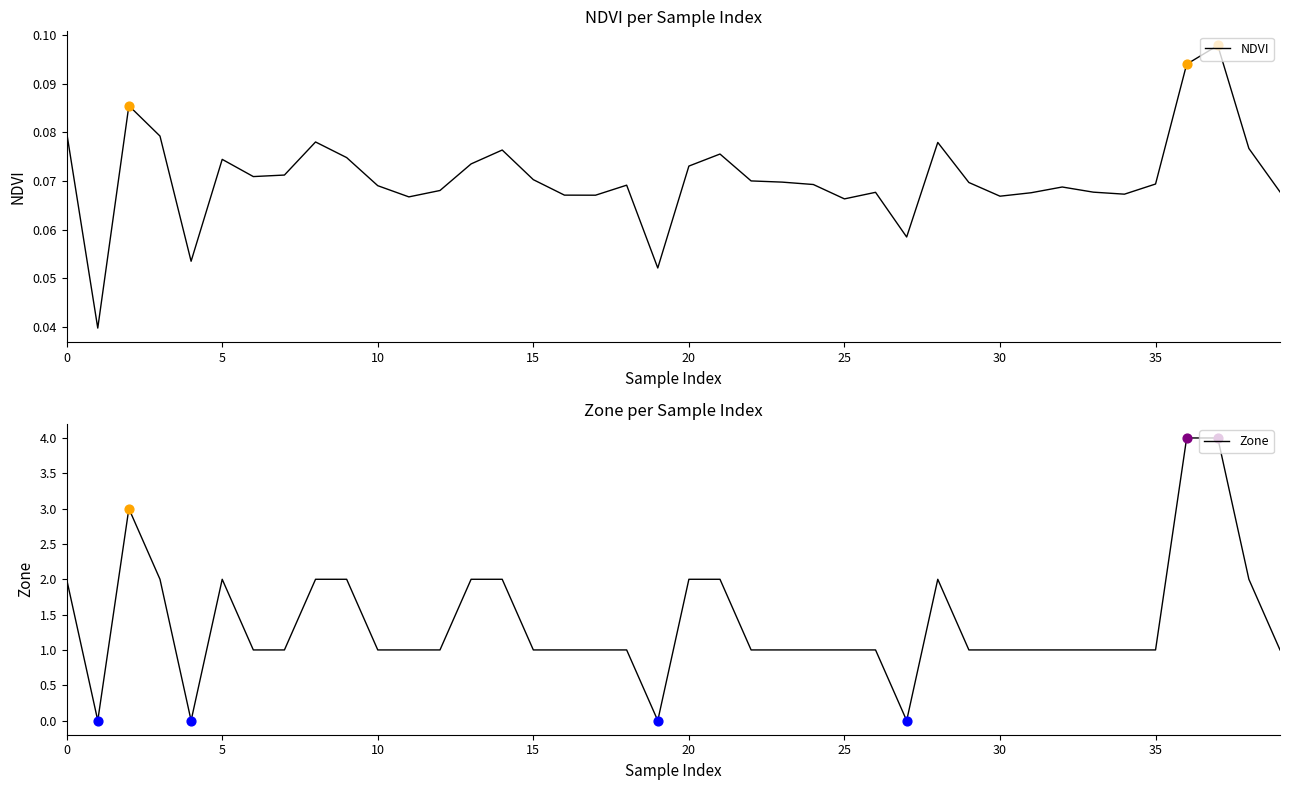

At how many categories does at least one series exceed 3?

2